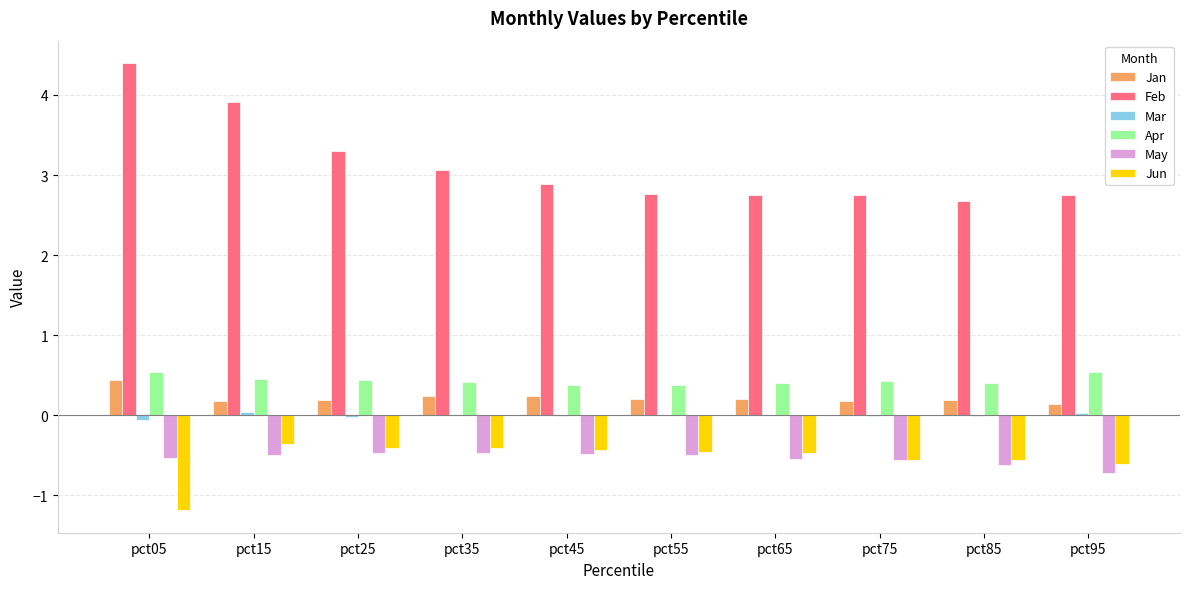

The value of Feb at pct75 is 3.8. True or false?

False